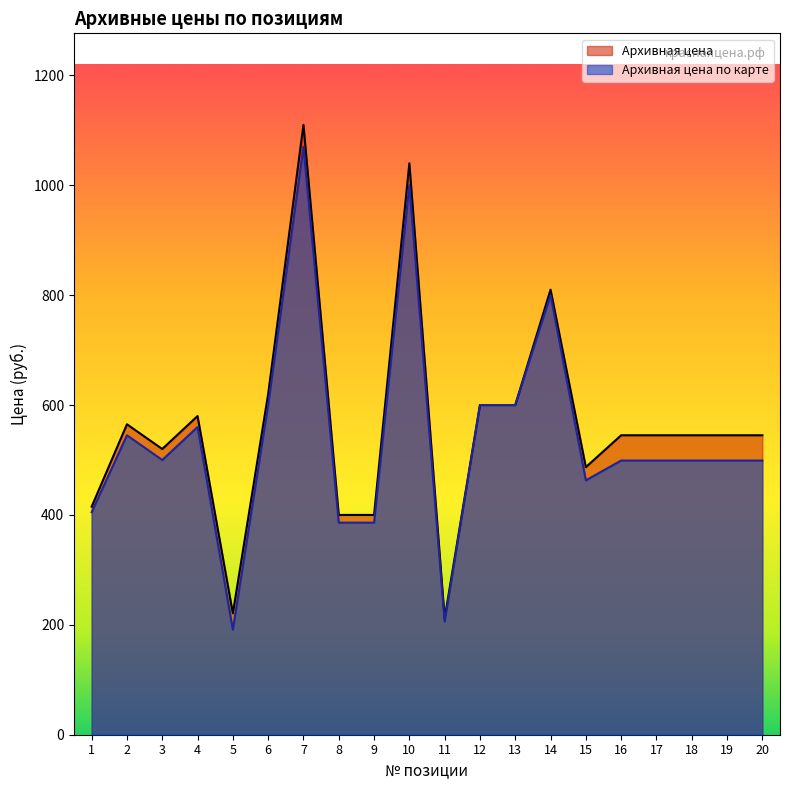

Rank the series at 14 from highest to lowest value.

Архивная цена, Архивная цена по карте